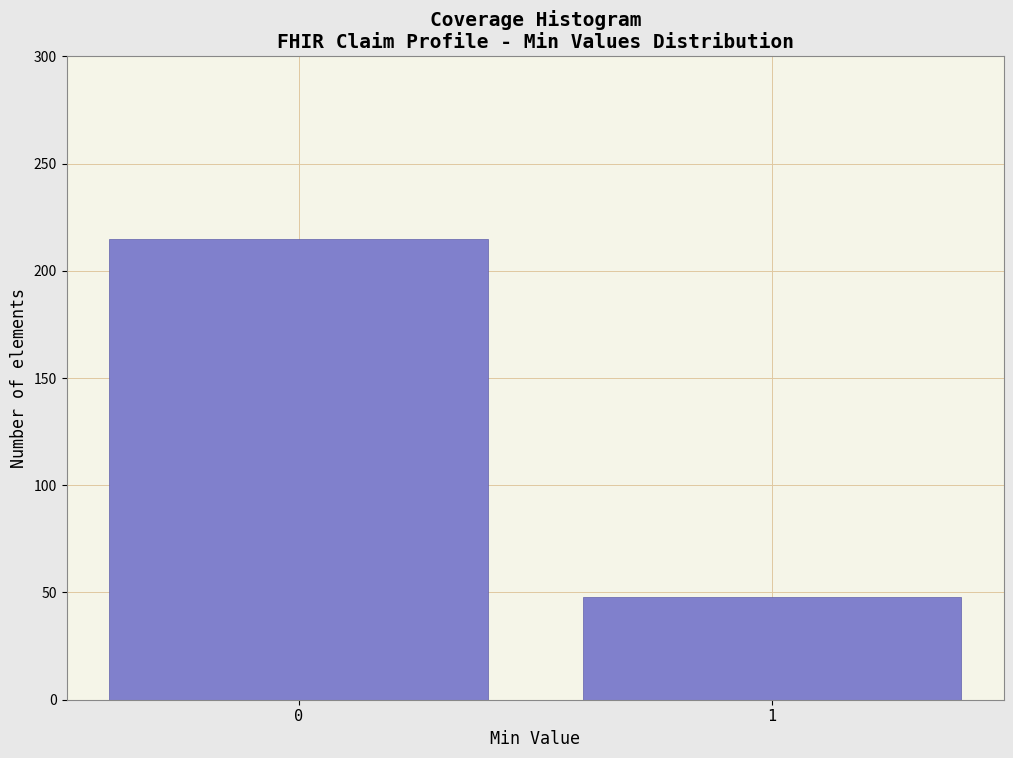

Reading left to right, extract all data points from this chart.

215	48